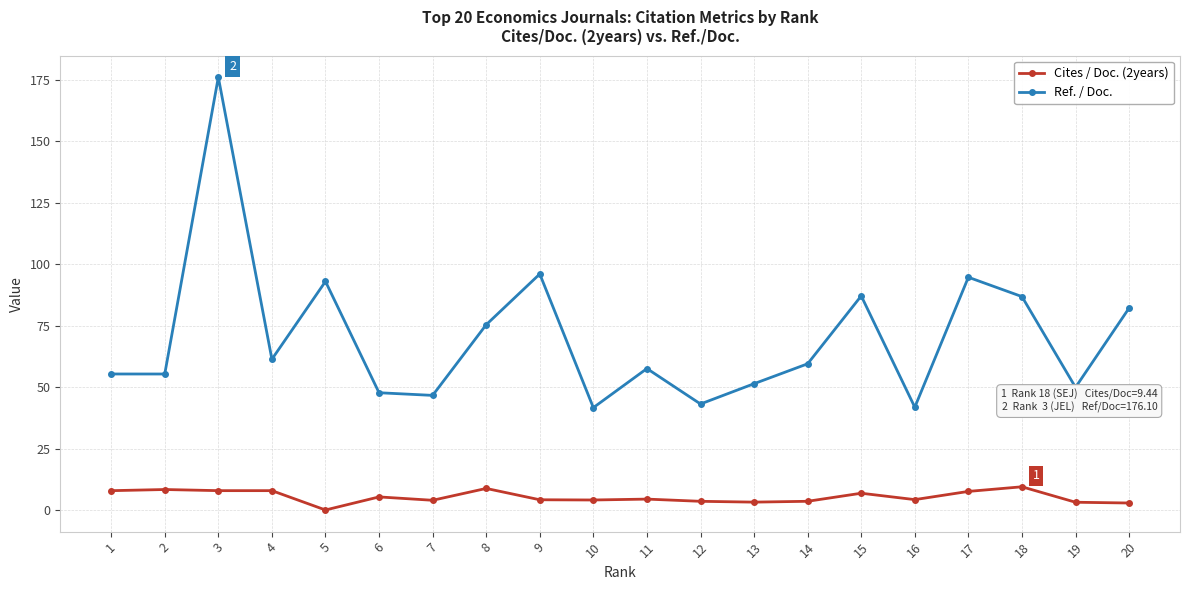

Rank the series by their maximum value, from highest to lowest.

Ref. / Doc., Cites / Doc. (2years)